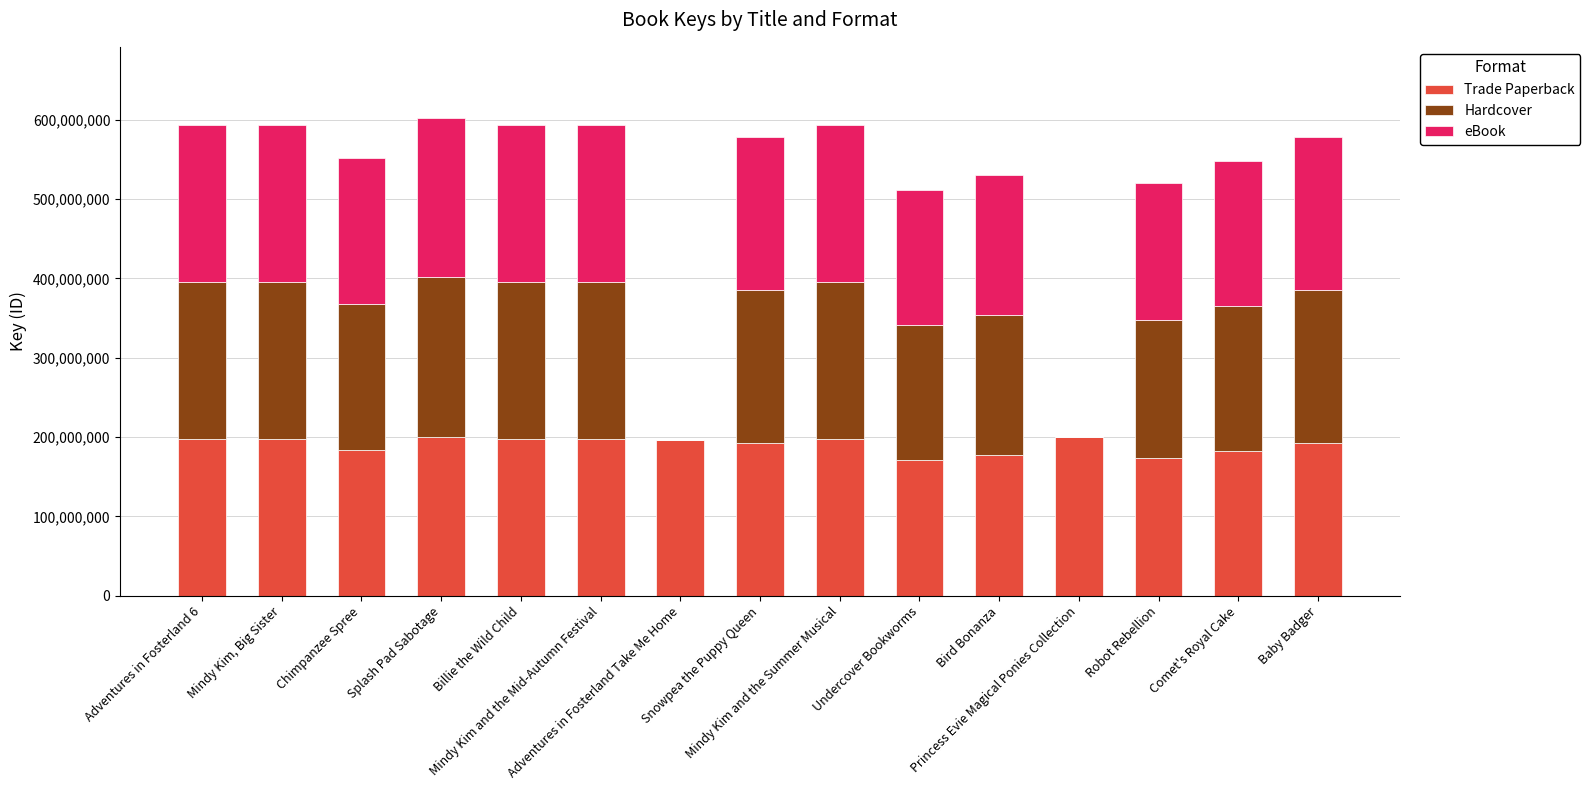

What is the highest value of the Trade Paperback series?

200591165